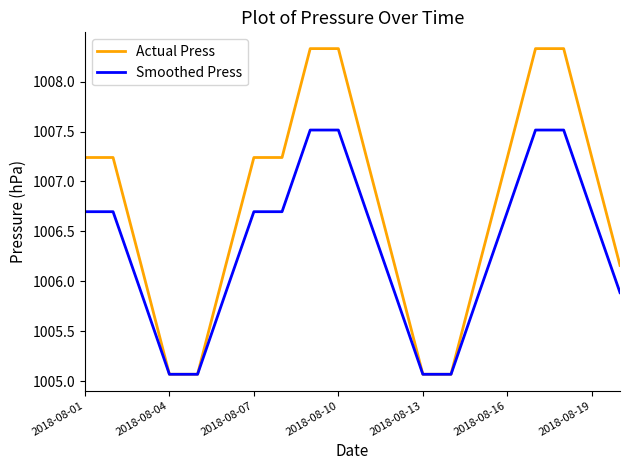

Rank the series by their average value, from highest to lowest.

Actual Press, Smoothed Press